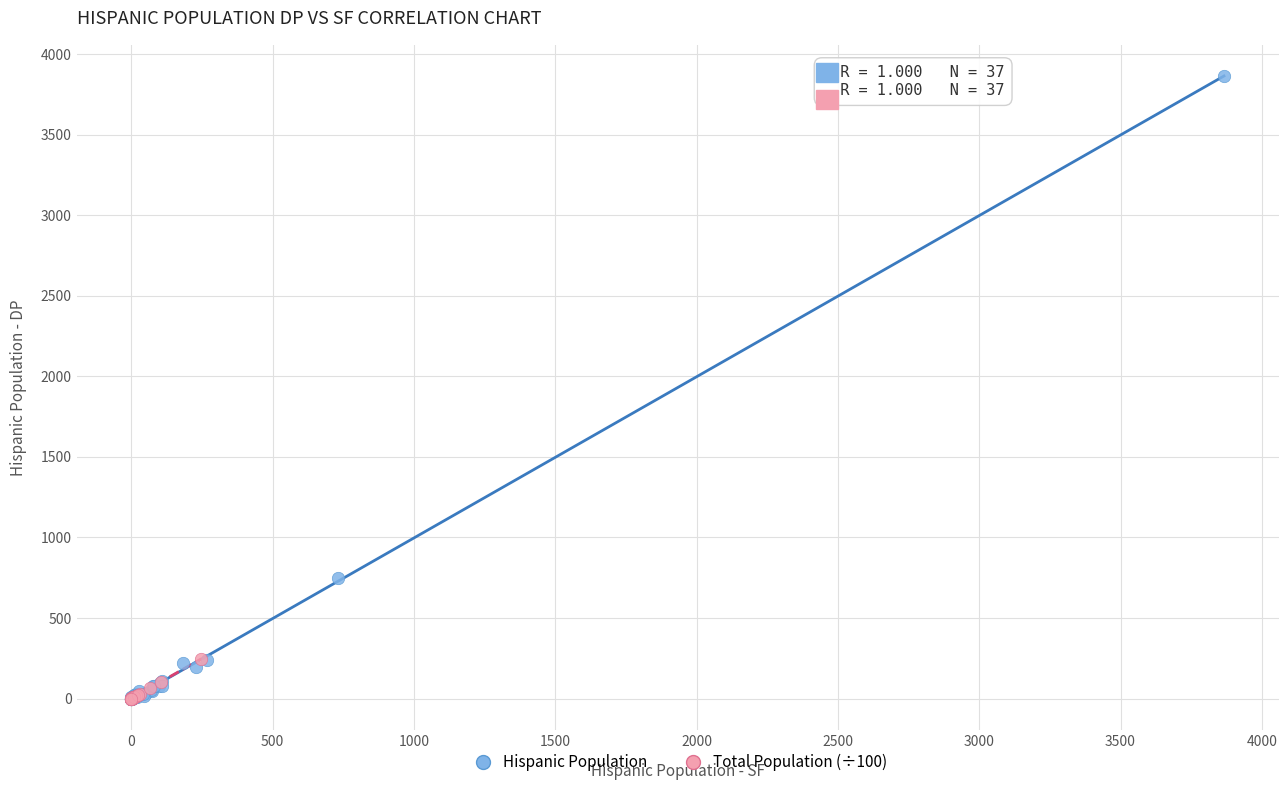

What are all the series names shown in the legend?

Hispanic Population, Total Population (÷100)